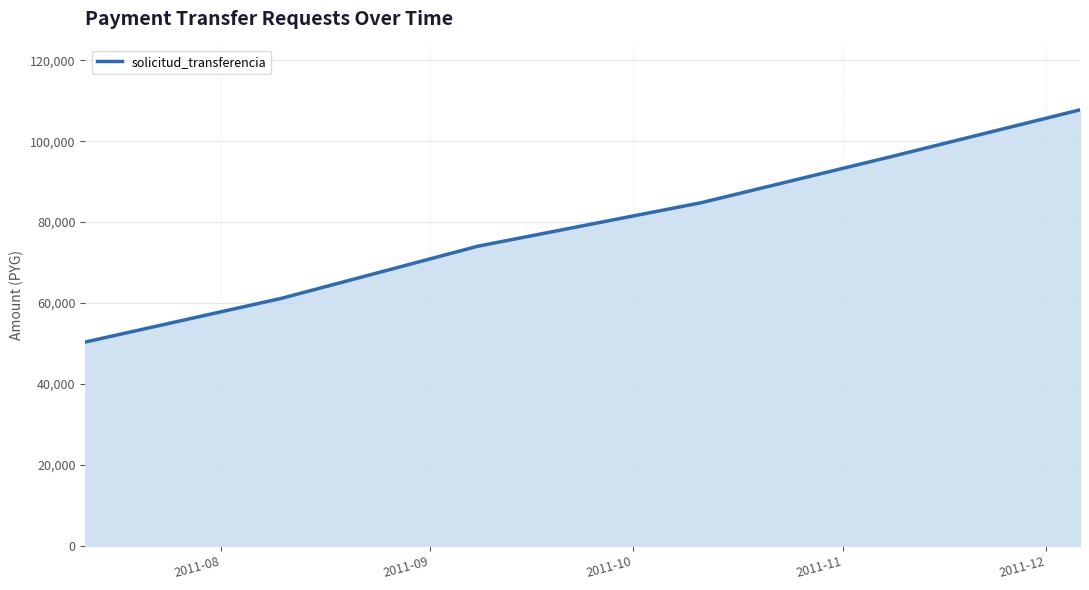

What is the minimum value shown in the chart?

50359